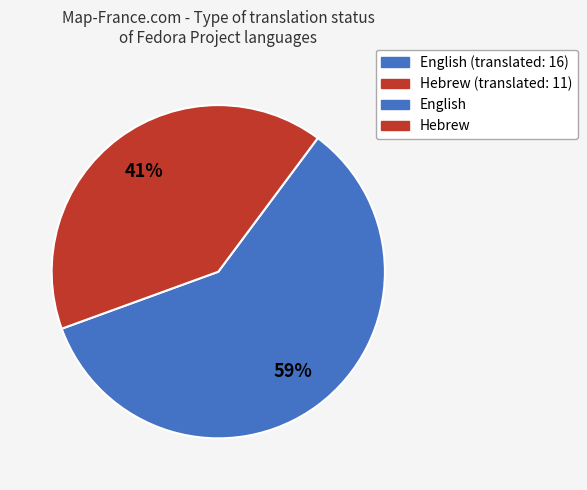

Does any single category account for the majority?

Yes